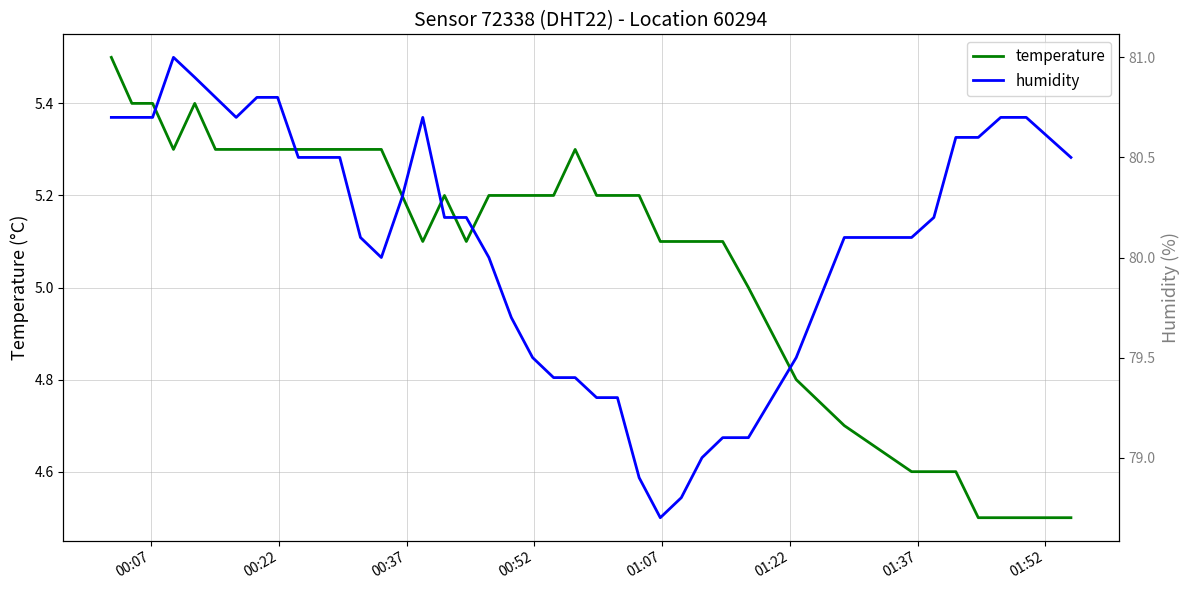

What is the minimum value for temperature?

4.5